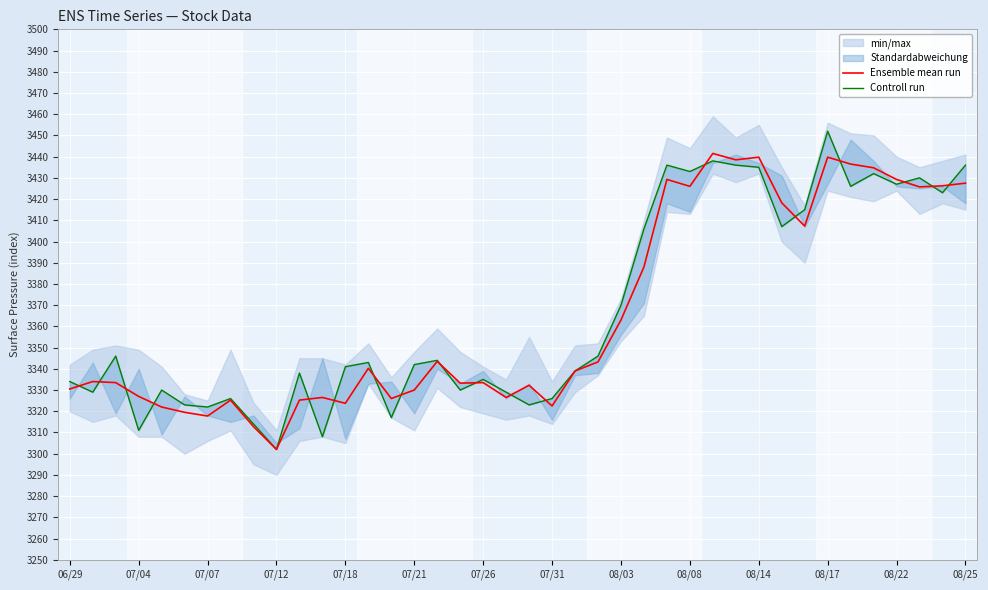

Where is Ensemble mean run nearest to the value 3371?

08/03